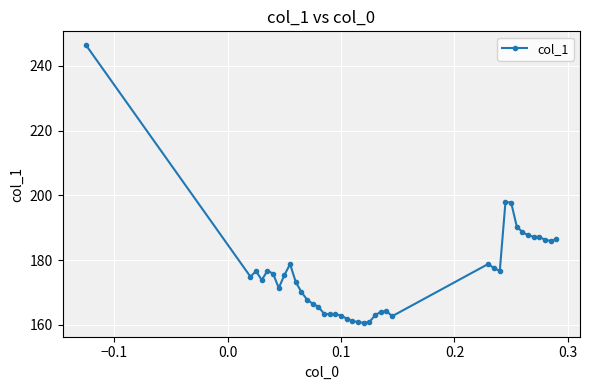

What is the average value?

175.8